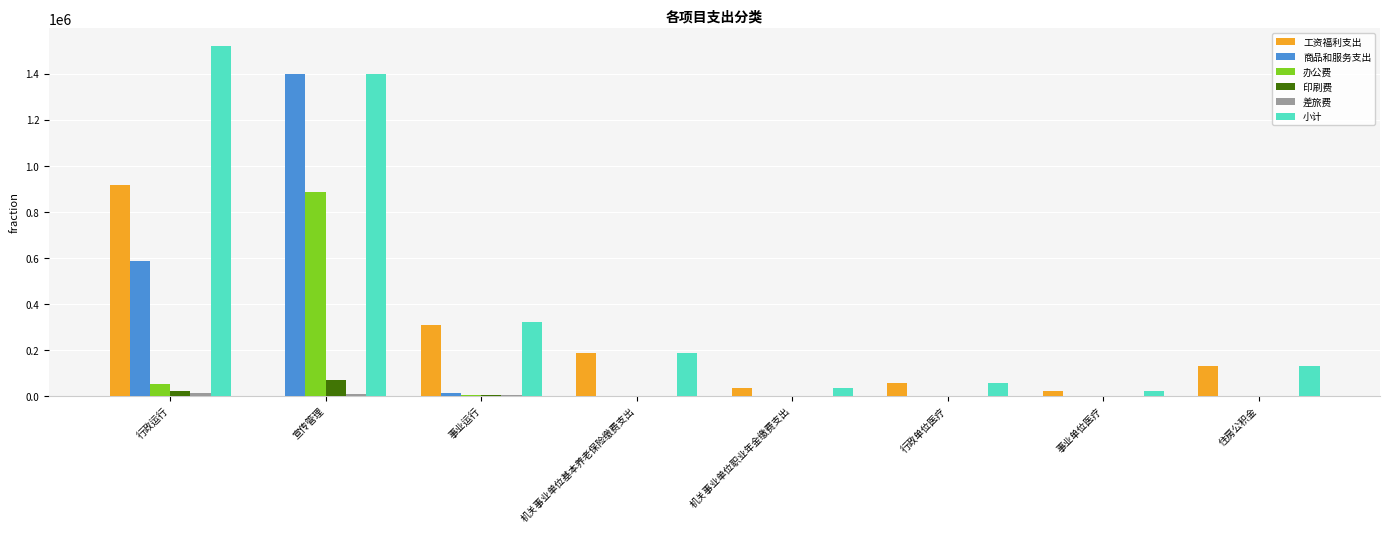

Between 行政运行 and 机关事业单位职业年金缴费支出, which series saw the biggest shift?

小计